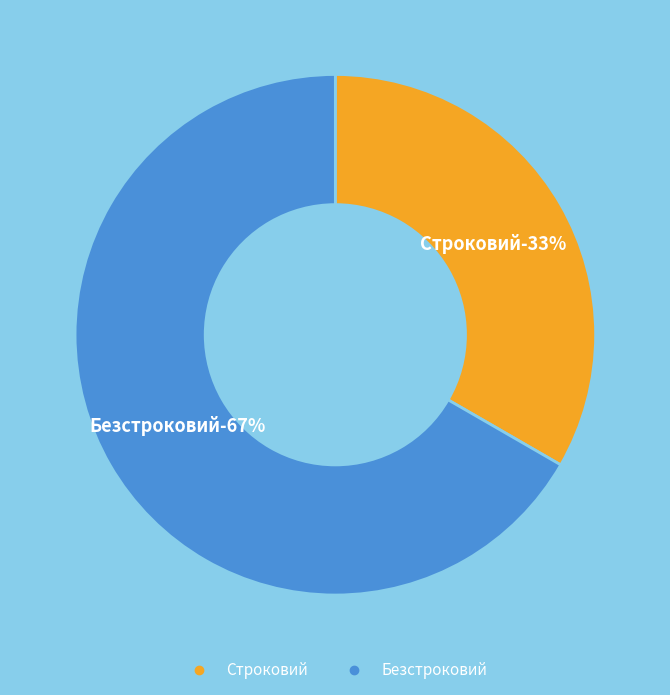

True or false: Безстроковий accounts for 67% of the total.

True